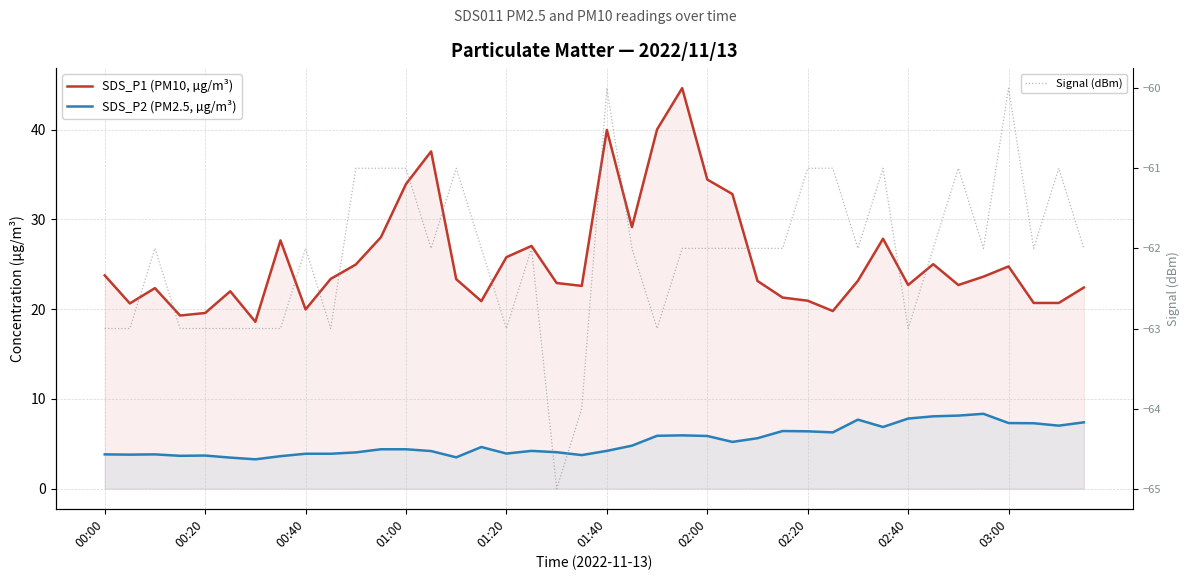

Which series has the largest range (max minus min)?

SDS_P1 (PM10, µg/m³)